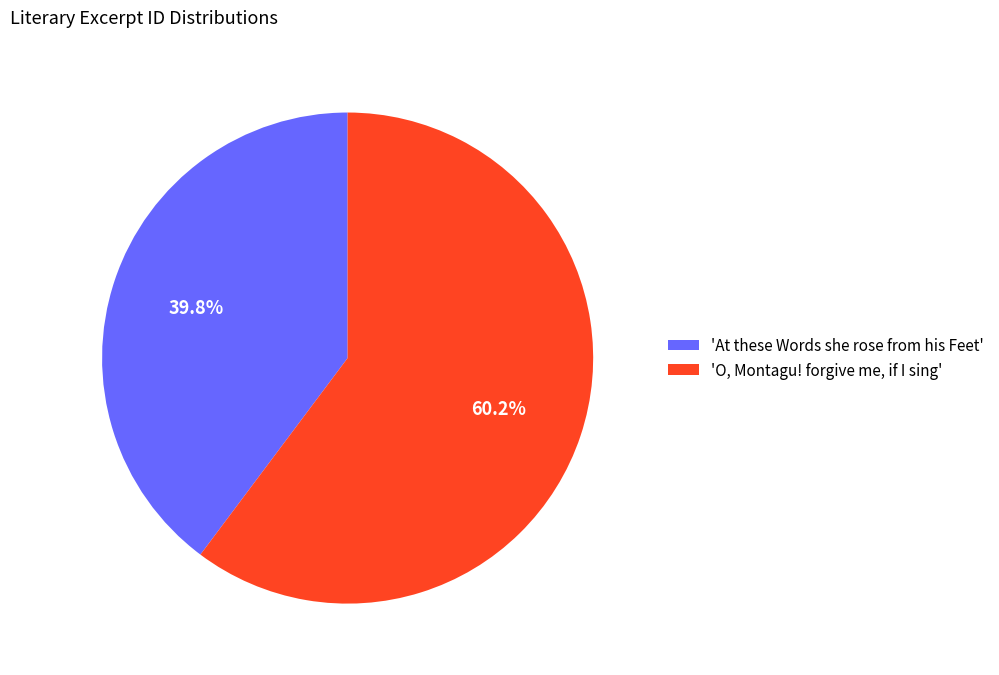

Is the sum of 'At these Words she rose from his Feet' and 'O, Montagu! forgive me, if I sing' greater than half?

Yes